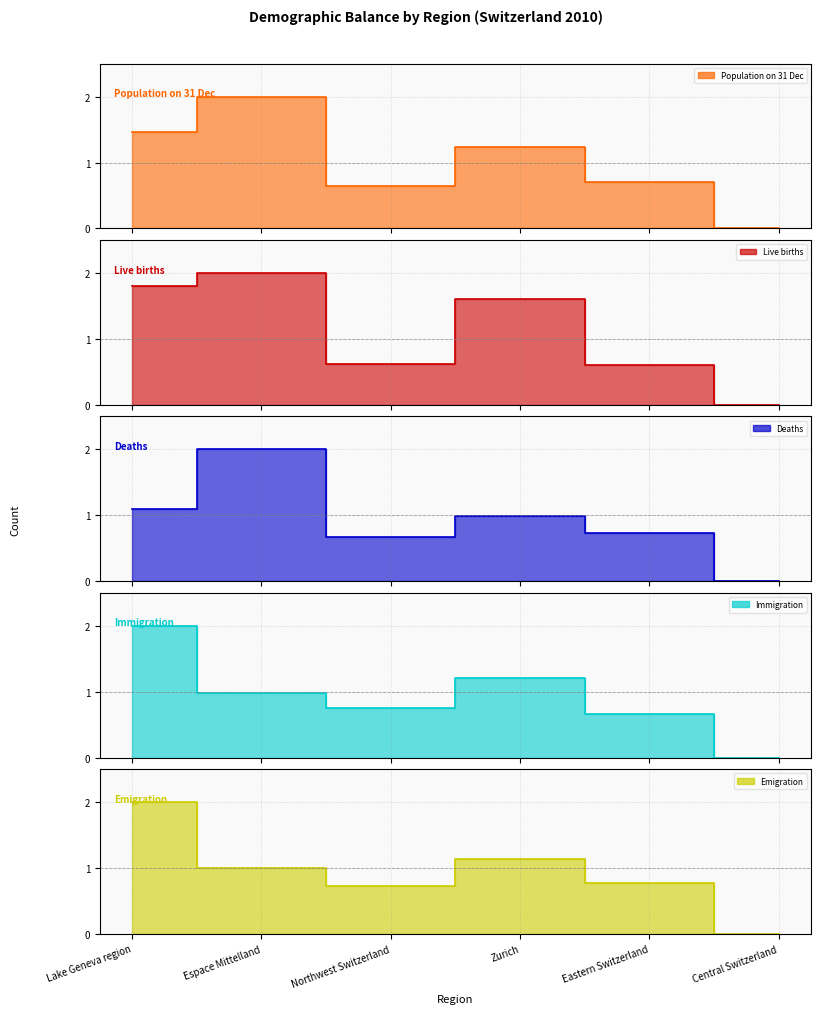

At which label is Emigration closest to 0?

Central Switzerland